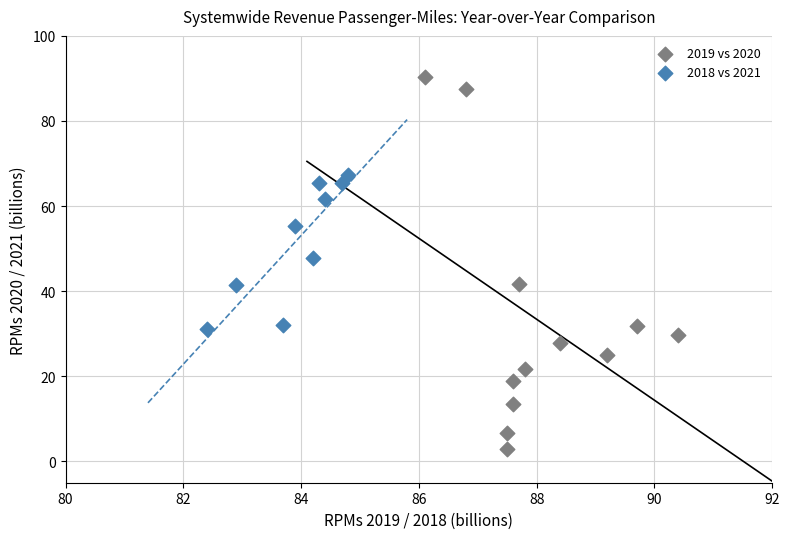

Which series has the largest Y range (max minus min)?

2019 vs 2020